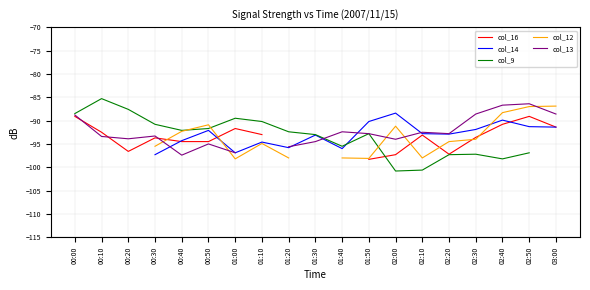

What is the greatest value displayed?

-85.3